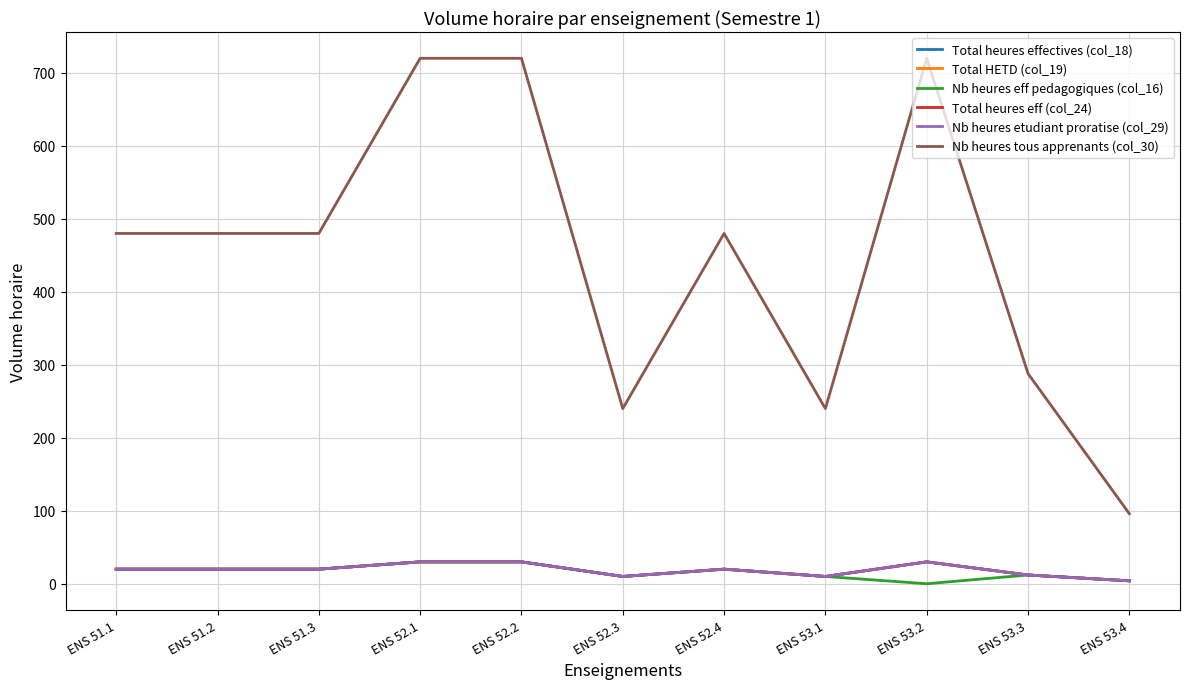

Does the chart display data point markers on the line(s)?

No